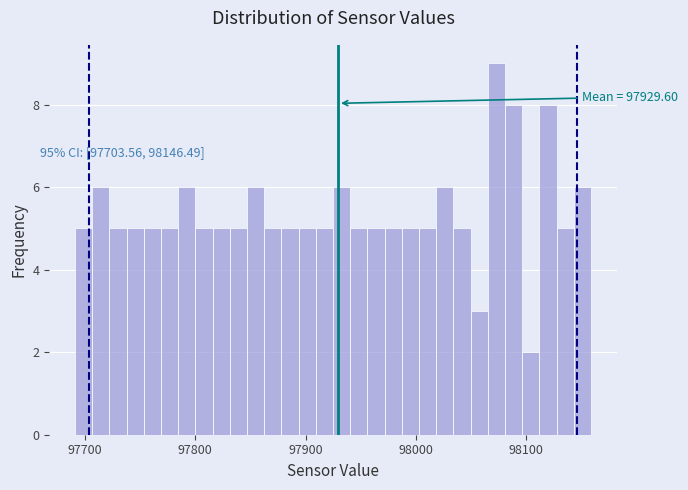

Read against the x-axis, roughly where is the centre of the tallest bar?

98070